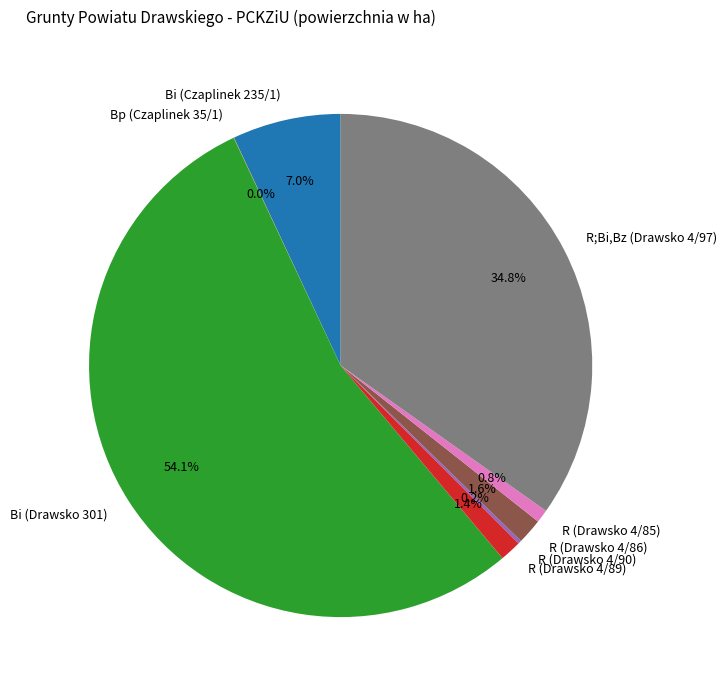

What portion of the pie excludes R (Drawsko 4/89)?

98.6%